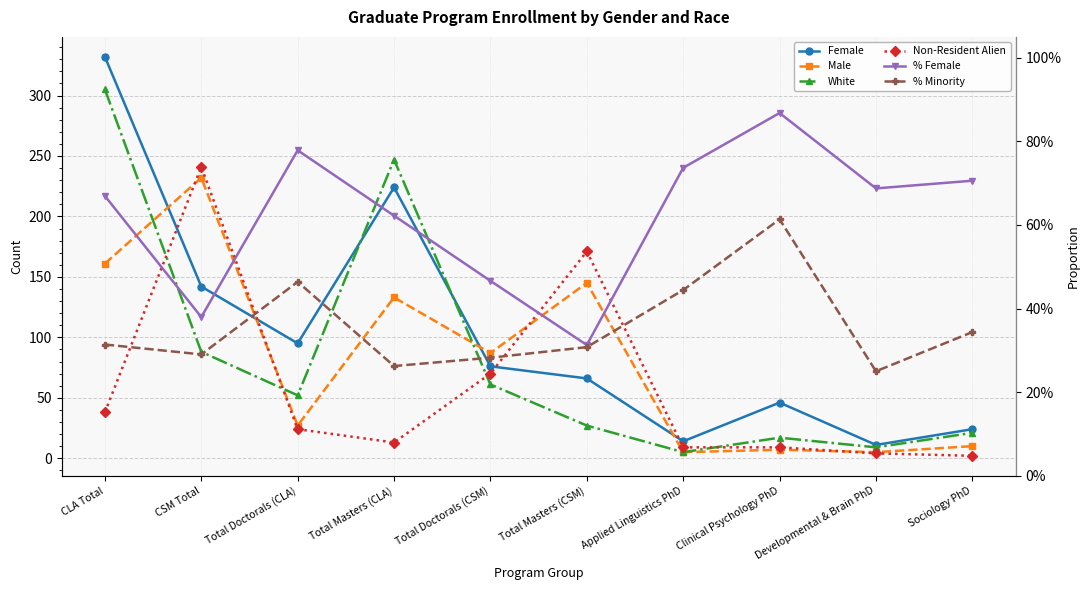

True or false: Male and White cross at least once.

True